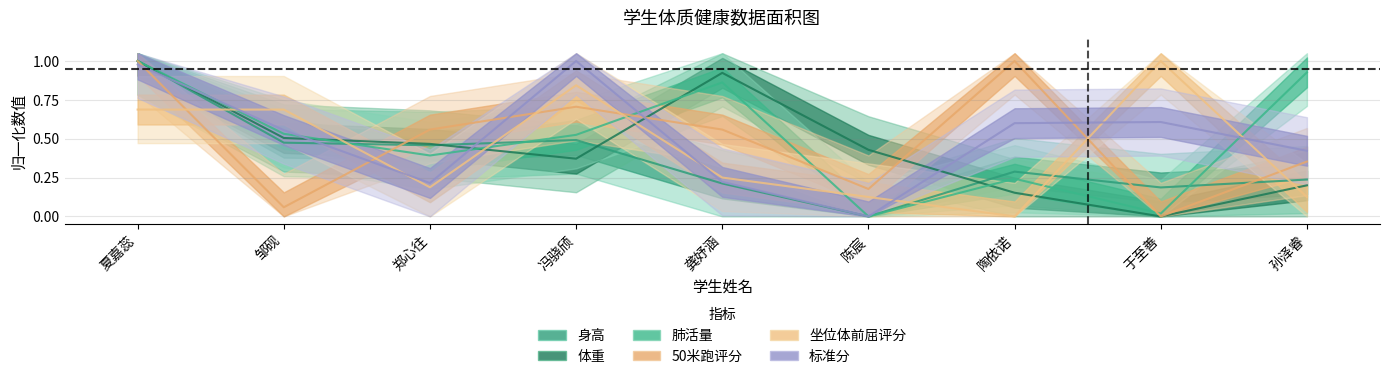

Reading left to right, extract all data points from this chart.

身高: 1.0	0.5	0.5	0.5	0.2	0.0	0.3	0.2	0.2
体重: 1.0	0.5	0.5	0.4	0.9	0.4	0.2	0.0	0.2
肺活量: 1.0	0.5	0.4	0.5	0.9	0.0	0.2	0.0	0.9
50米跑评分: 1.0	0.1	0.6	0.7	0.6	0.2	1.0	0.0	0.4
坐位体前屈评分: 0.7	0.7	0.2	0.8	0.2	0.1	0.0	1.0	0.1
标准分: 1.0	0.6	0.2	1.0	0.2	0.0	0.6	0.6	0.4